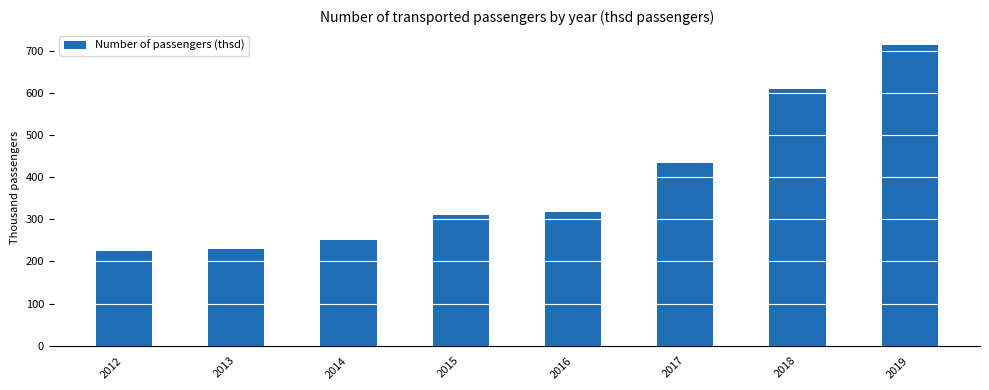

What is the difference between the maximum and minimum values?

487.5